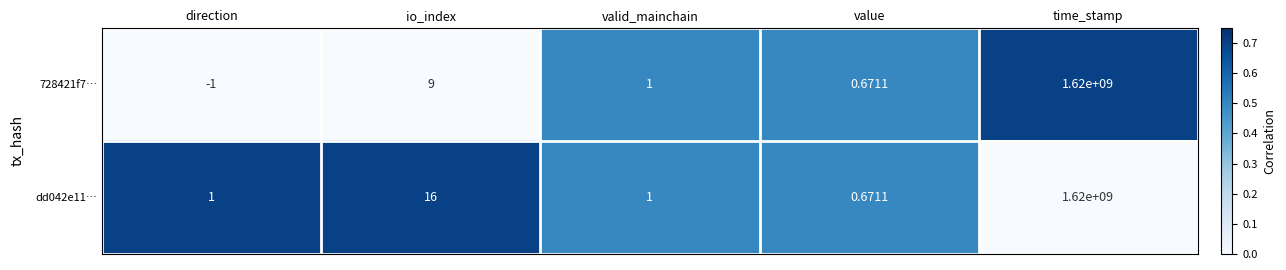

At which category does the chart reach its minimum across all series?

direction